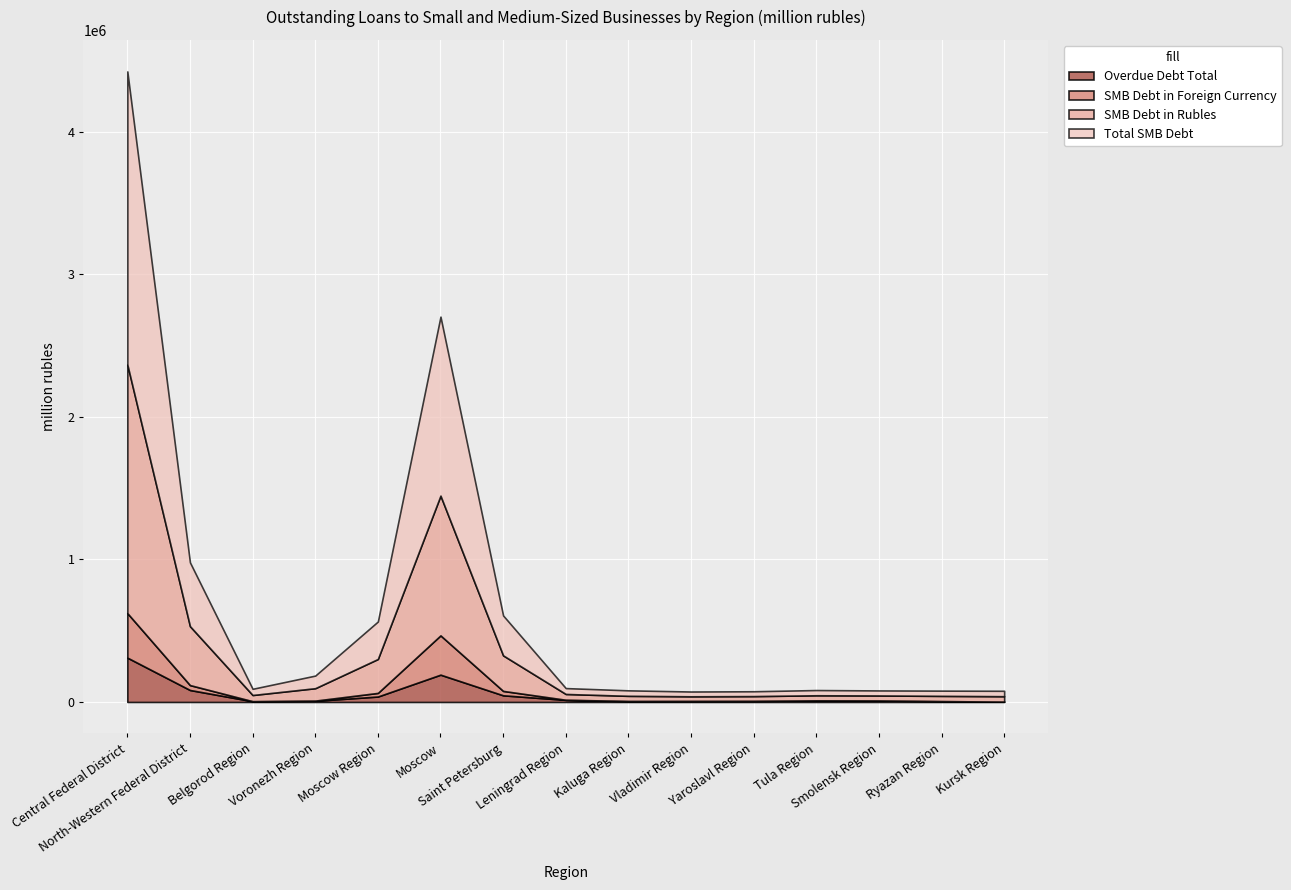

In SMB Debt in Foreign Currency, how many points are higher than both neighbors (excluding endpoints)?

3